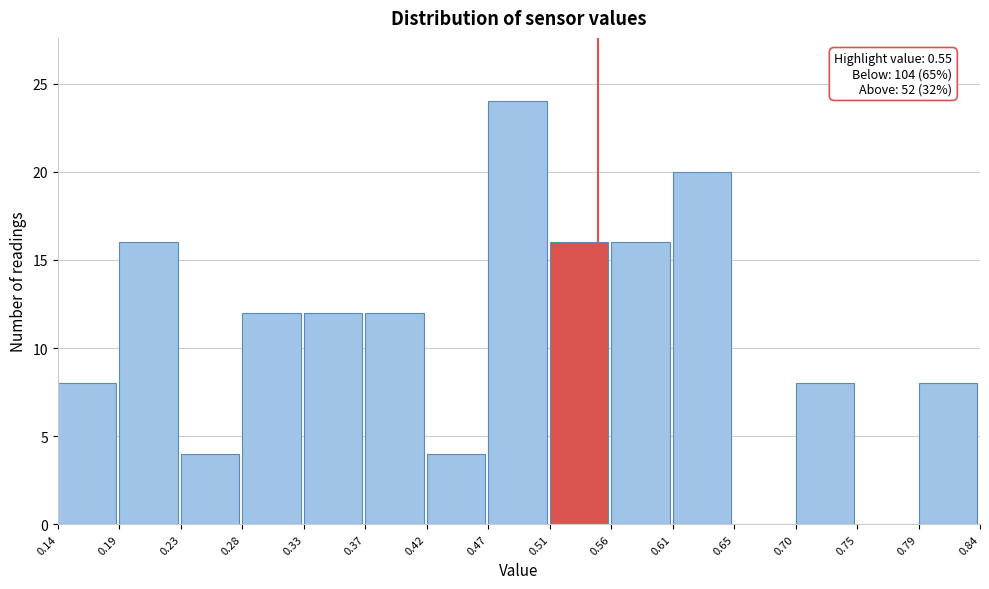

Which range on the x-axis has the tallest bar?

0.47 to 0.51